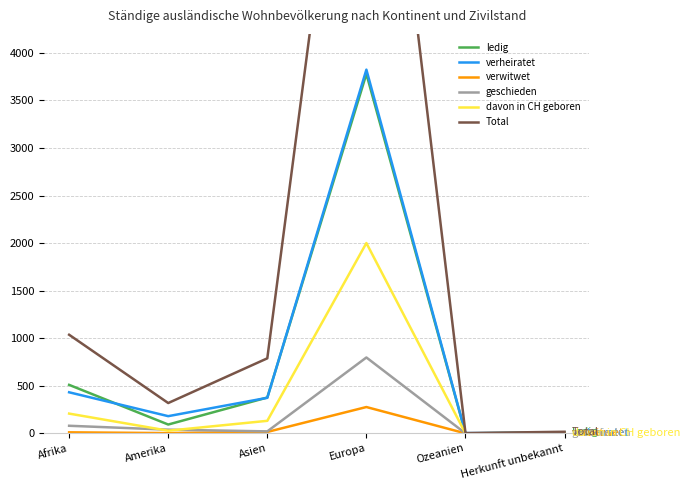

At which label is ledig closest to 1889?

Afrika